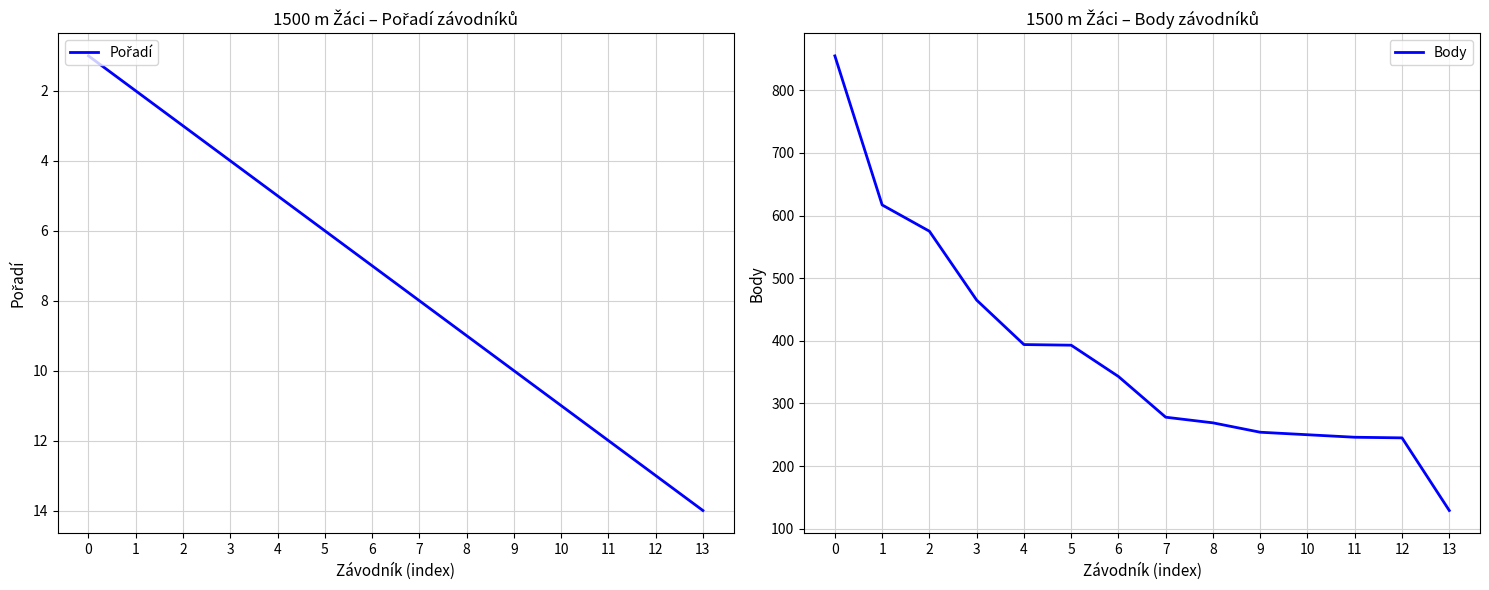

Reading left to right, transcribe all the data shown in this chart.

Pořadí: 0=1	1=2	2=3	3=4	4=5	5=6	6=7	7=8	8=9	9=10	10=11	11=12	12=13	13=14
Body: 0=855	1=617	2=575	3=465	4=394	5=393	6=343	7=278	8=269	9=254	10=250	11=246	12=245	13=129